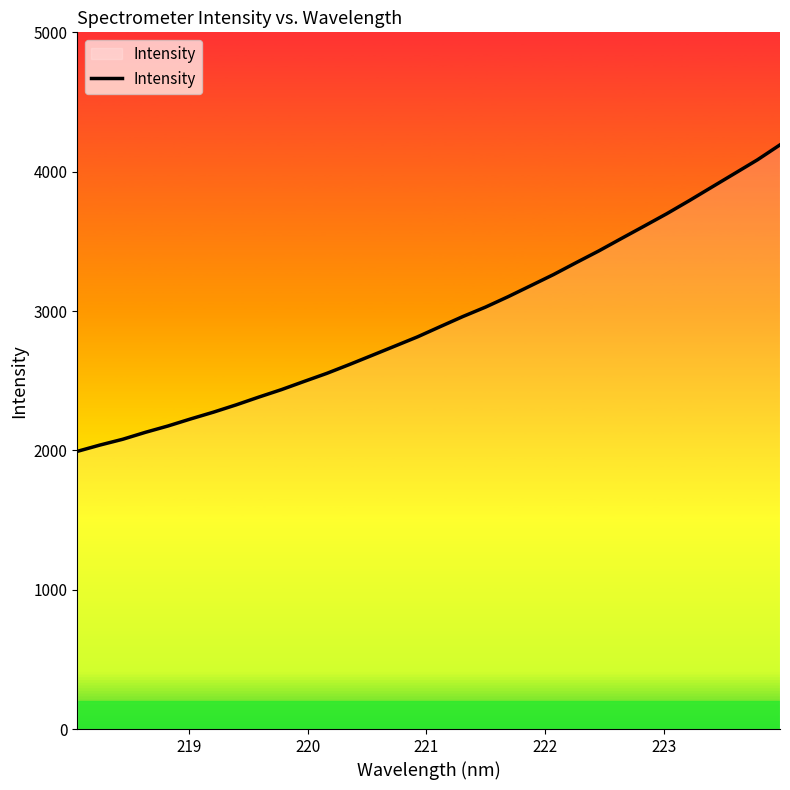

What is the smallest value displayed?

1992.7